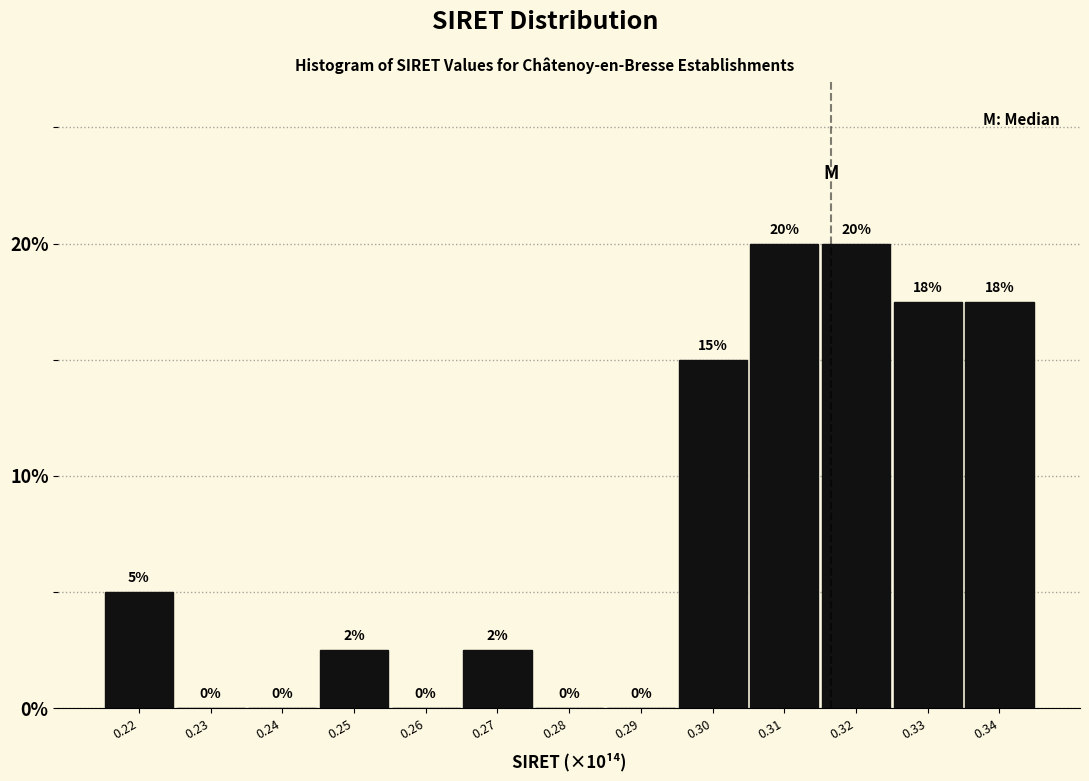

Is it true that the value at 0.26 is 0.0?

True